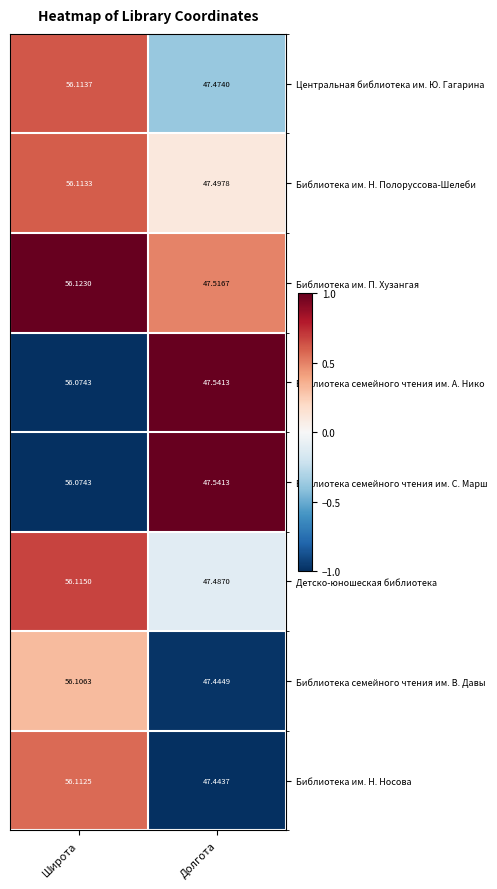

Which category has the lowest value in the Библиотека семейного чтения им. А. Нико series?

Долгота